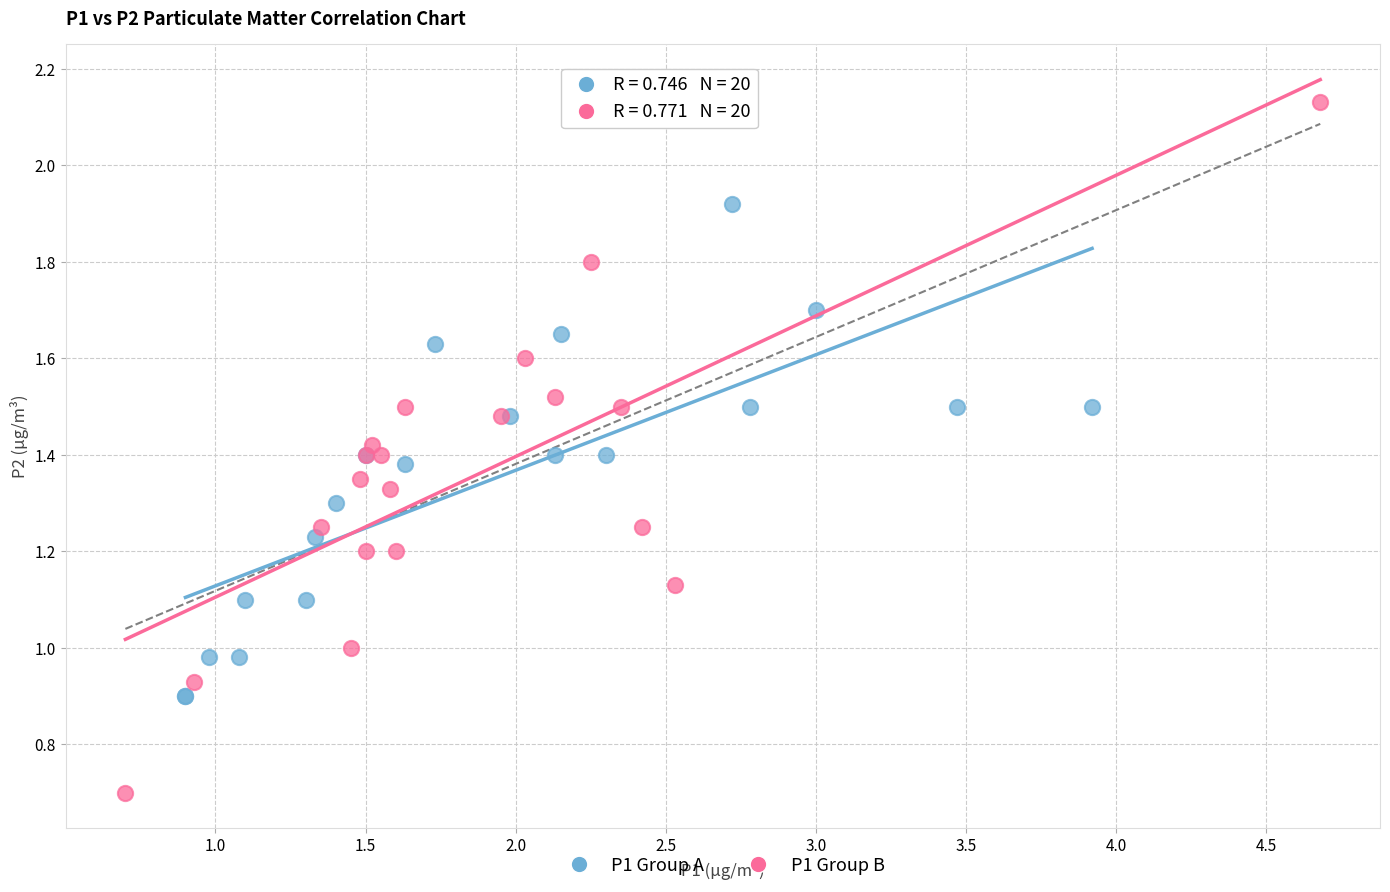

Which series has the largest Y range (max minus min)?

P1 Group B